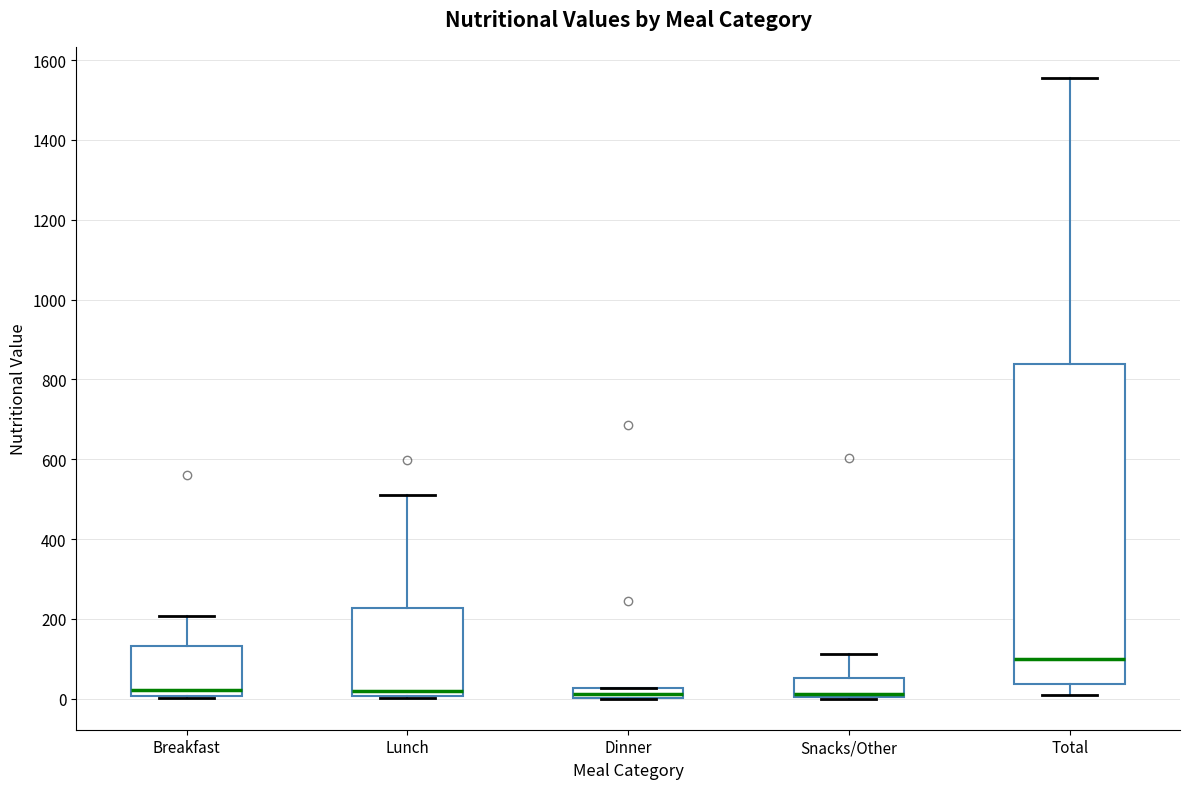

Comparing the boxes themselves (not the whiskers), which one is the tallest?

Total